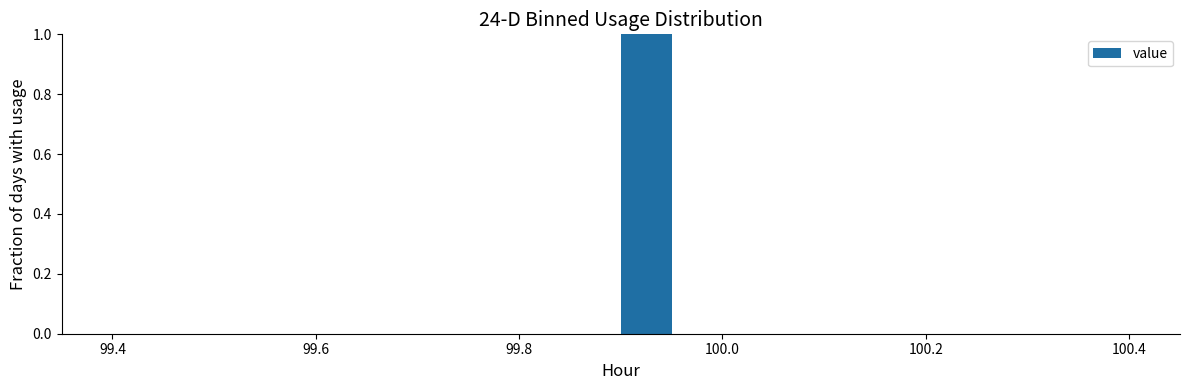

Around what value on the x-axis is the tallest bar? Give the approximate position of its centre, as read against the axis.

99.92